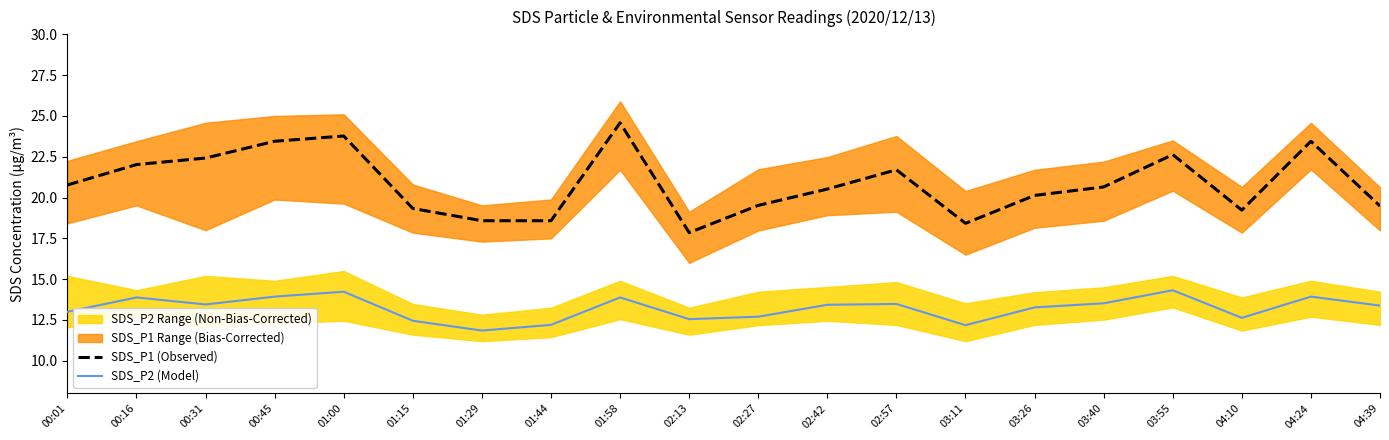

What is the difference between the maximum and minimum values in the SDS_P2 (Model) series?

2.5